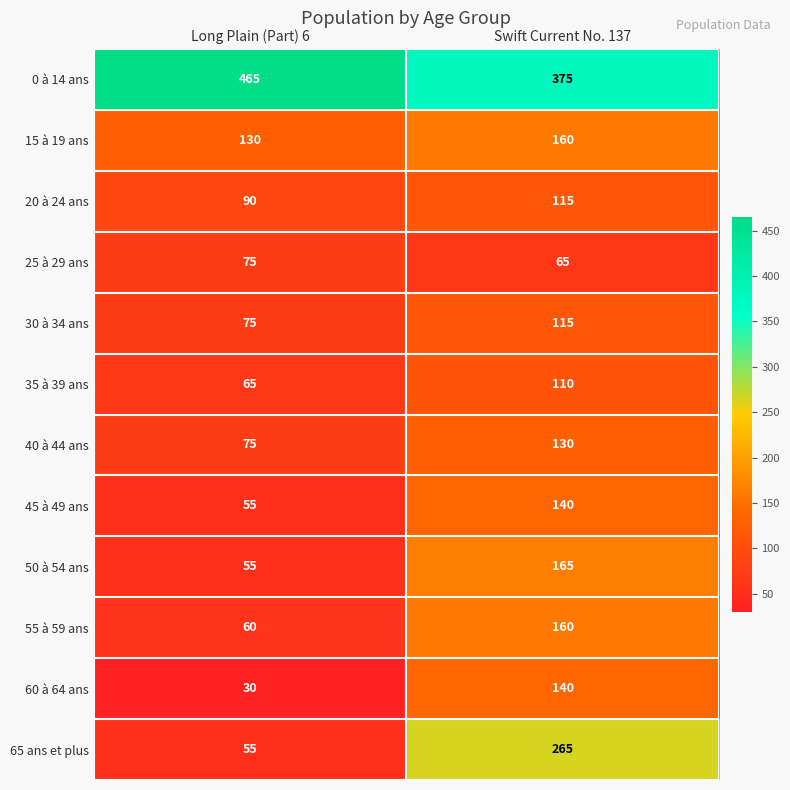

Reading left to right, extract all data points from this chart.

0 à 14 ans: Long Plain (Part) 6=465	Swift Current No. 137=375
15 à 19 ans: Long Plain (Part) 6=130	Swift Current No. 137=160
20 à 24 ans: Long Plain (Part) 6=90	Swift Current No. 137=115
25 à 29 ans: Long Plain (Part) 6=75	Swift Current No. 137=65
30 à 34 ans: Long Plain (Part) 6=75	Swift Current No. 137=115
35 à 39 ans: Long Plain (Part) 6=65	Swift Current No. 137=110
40 à 44 ans: Long Plain (Part) 6=75	Swift Current No. 137=130
45 à 49 ans: Long Plain (Part) 6=55	Swift Current No. 137=140
50 à 54 ans: Long Plain (Part) 6=55	Swift Current No. 137=165
55 à 59 ans: Long Plain (Part) 6=60	Swift Current No. 137=160
60 à 64 ans: Long Plain (Part) 6=30	Swift Current No. 137=140
65 ans et plus: Long Plain (Part) 6=55	Swift Current No. 137=265